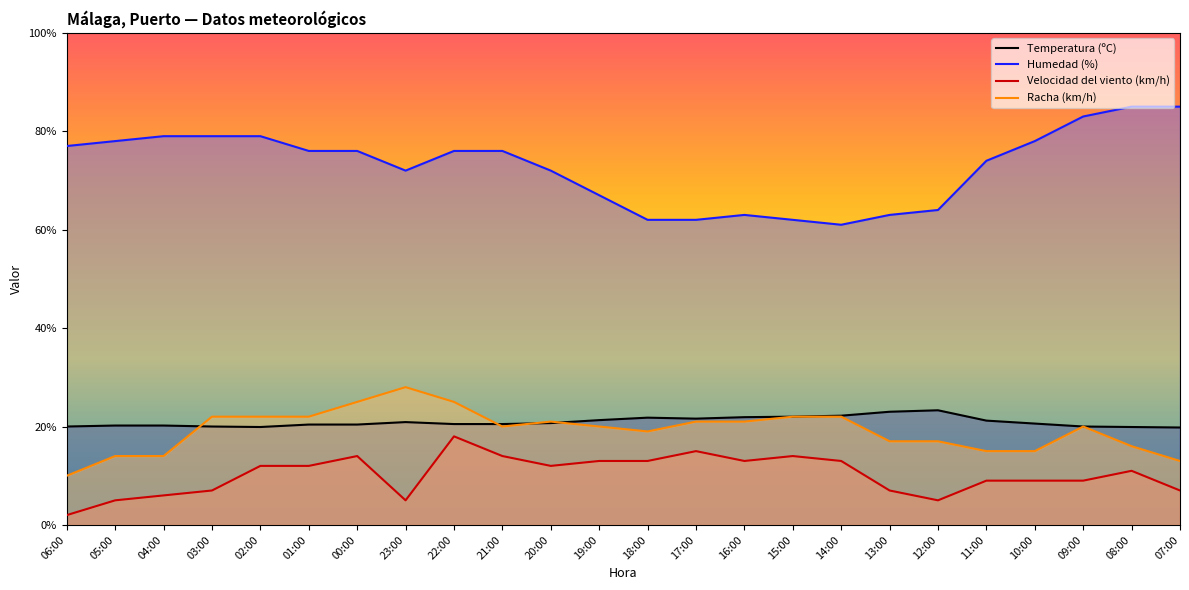

What is the average value of the Racha (km/h) series?

19.2